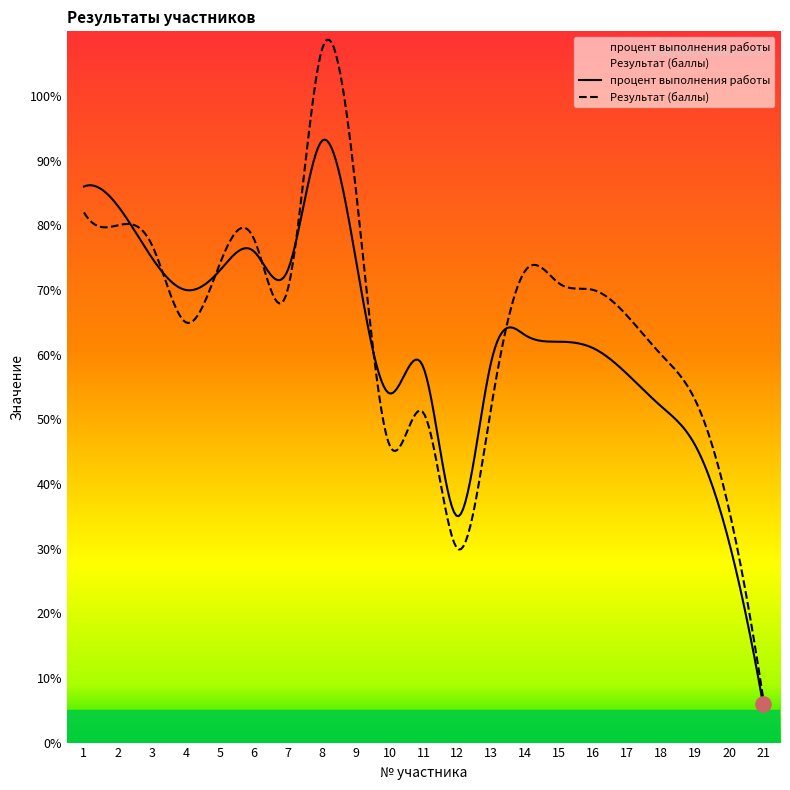

Which series has the largest total across all categories?

Результат (баллы)